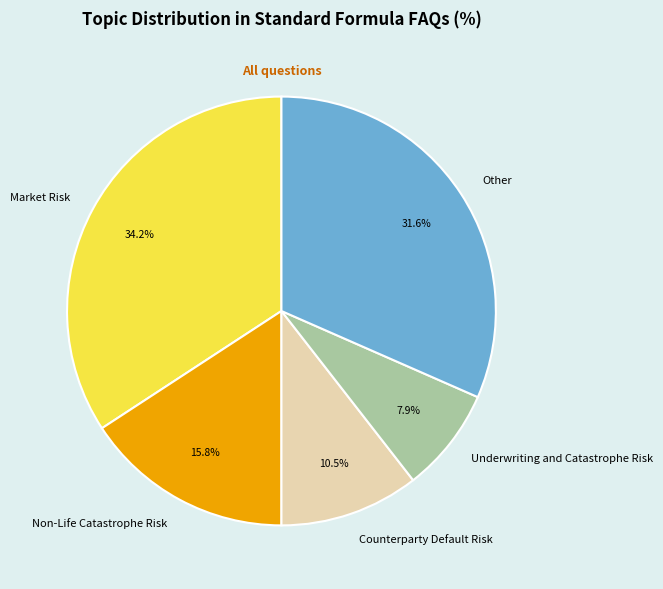

To the nearest percent, what is the difference between the largest and smallest slice percentages?

26%